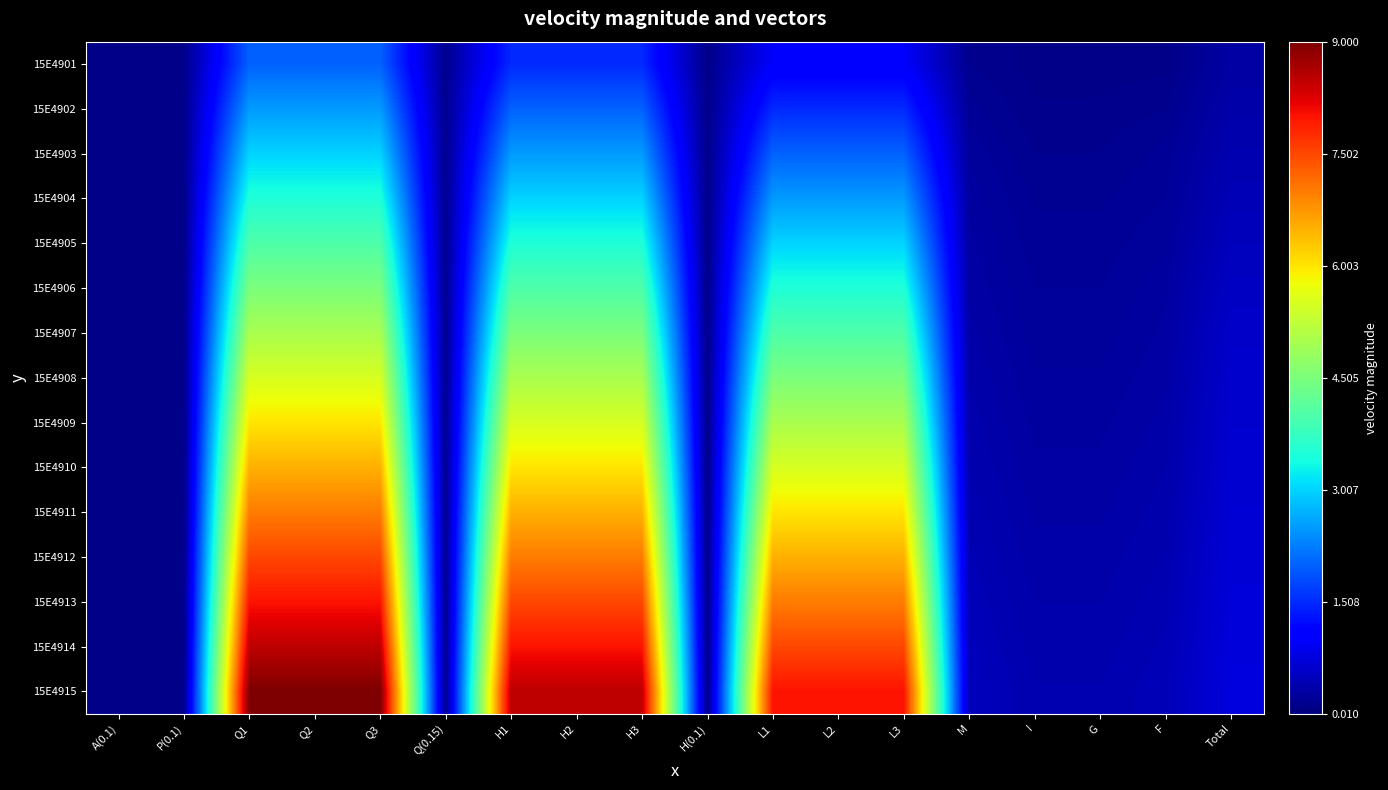

At how many categories does at least one series exceed 1?

9